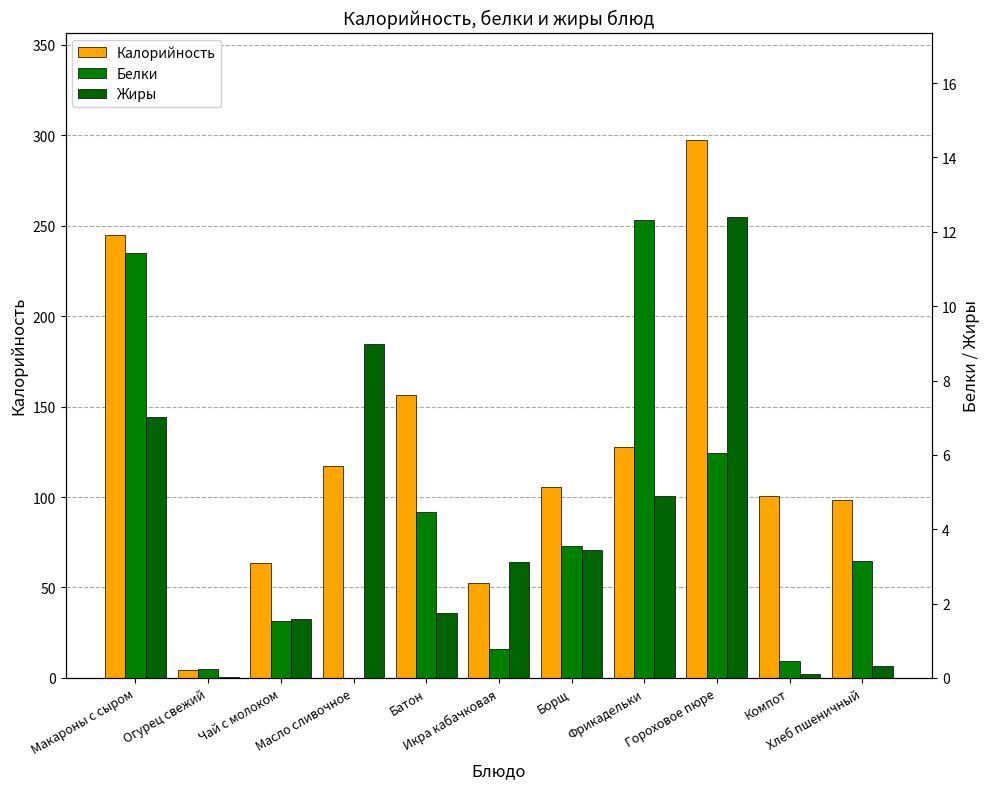

Reading left to right, list all the values displayed in this chart.

Калорийность: Макароны с сыром=245.0	Огурец свежий=4.4	Чай с молоком=63.5	Масло сливочное=116.9	Батон=156.3	Икра кабачковая=52.4	Борщ=105.4	Фрикадельки=127.8	Гороховое пюре=297.3	Компот=100.8	Хлеб пшеничный=98.5
Белки: Макароны с сыром=11.4	Огурец свежий=0.2	Чай с молоком=1.5	Масло сливочное=0.0	Батон=4.5	Икра кабачковая=0.8	Борщ=3.5	Фрикадельки=12.3	Гороховое пюре=6.0	Компот=0.5	Хлеб пшеничный=3.1
Жиры: Макароны с сыром=7.0	Огурец свежий=0.0	Чай с молоком=1.6	Масло сливочное=9.0	Батон=1.7	Икра кабачковая=3.1	Борщ=3.5	Фрикадельки=4.9	Гороховое пюре=12.4	Компот=0.1	Хлеб пшеничный=0.3